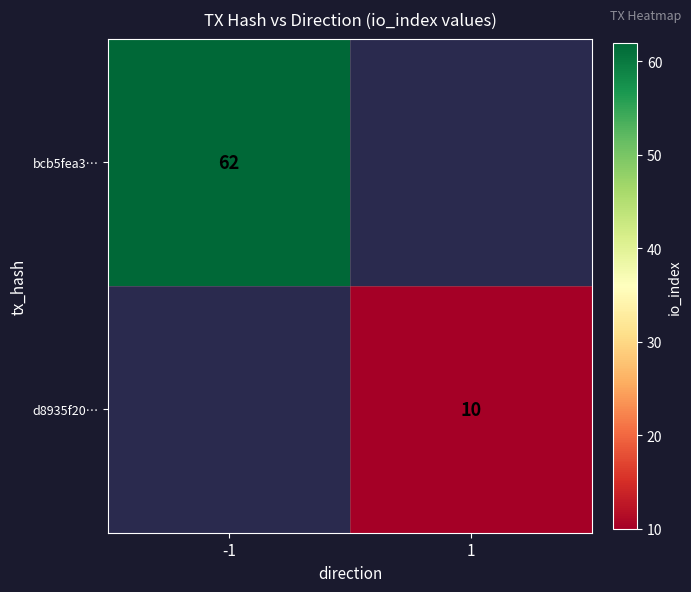

Between 1 and -1, which is larger?

-1